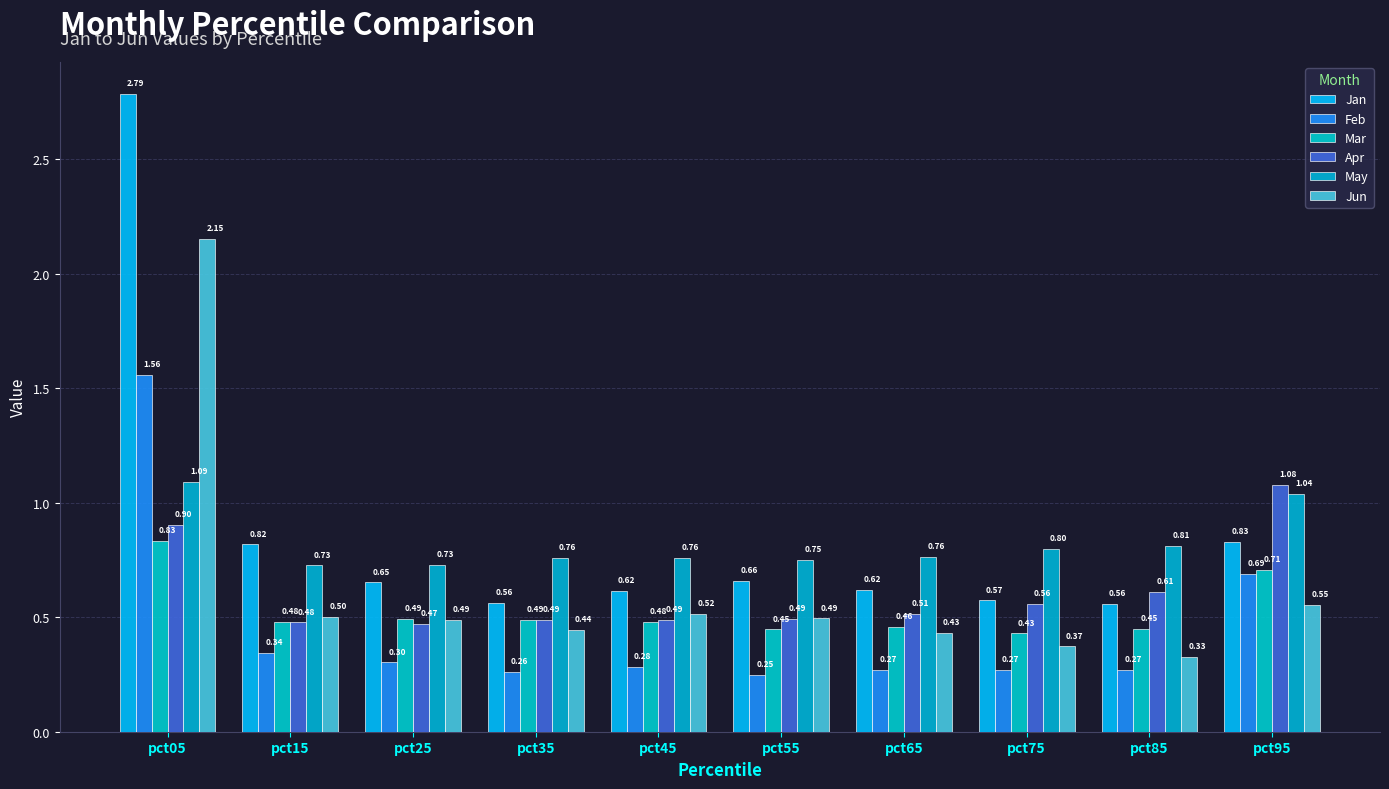

What is the approximate value of May at pct65?

0.8